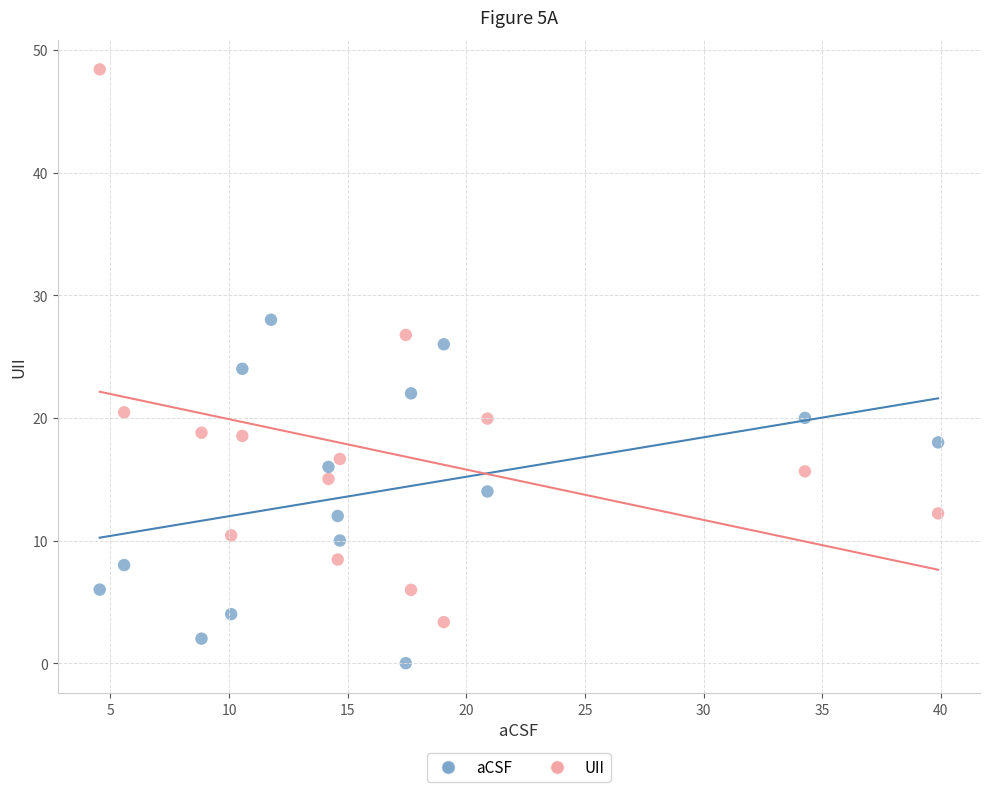

Which series contains the highest Y value?

UII